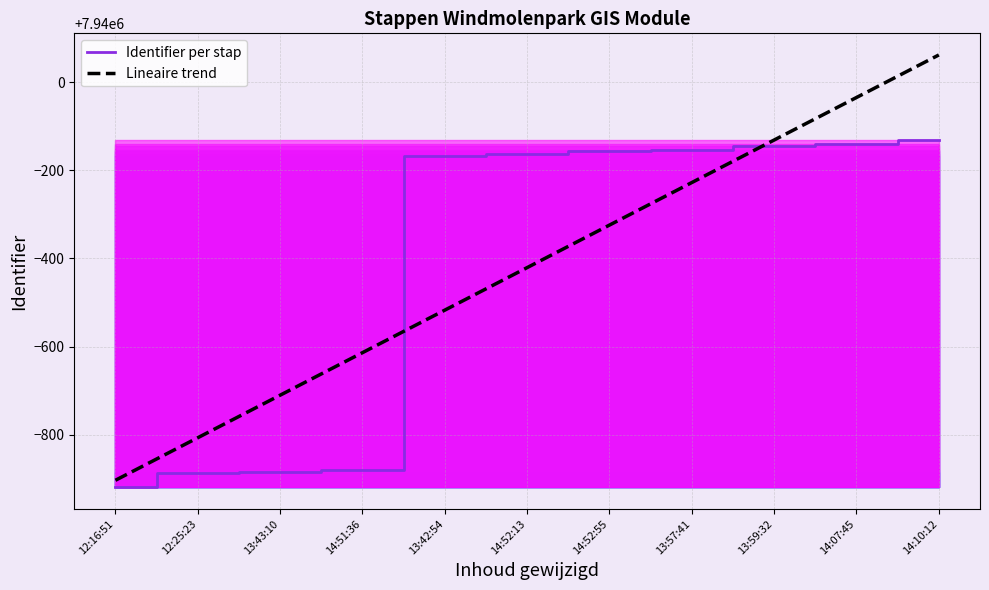

What is the maximum value for Lineaire trend?

7940062.4